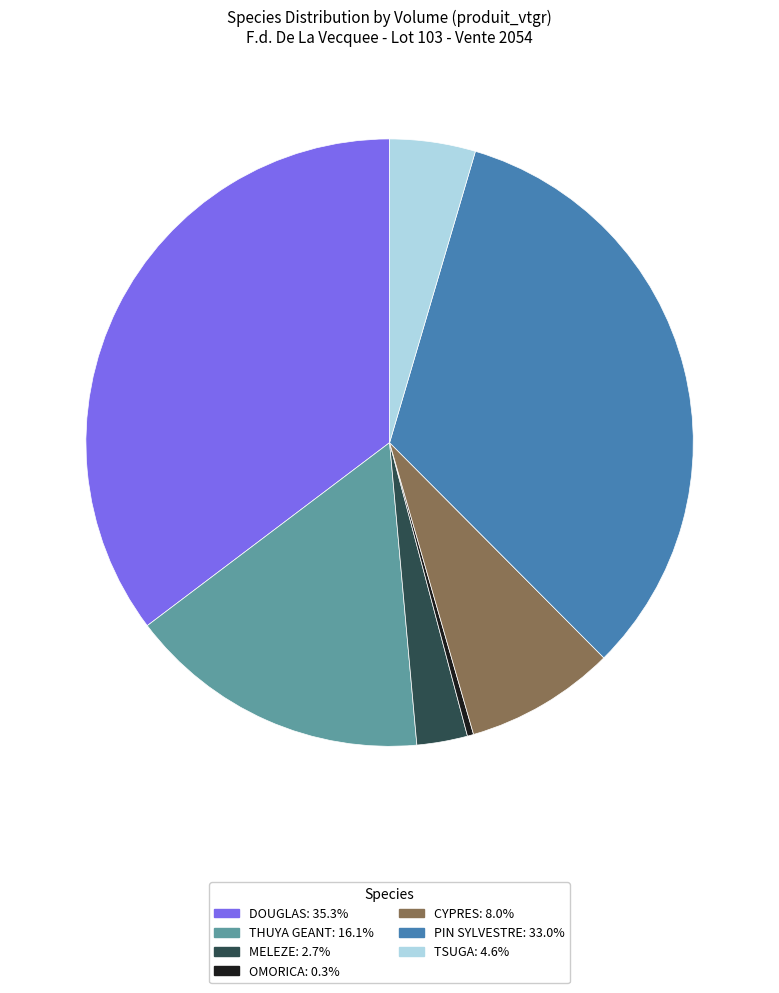

Do TSUGA and OMORICA together represent more than half of the pie?

No